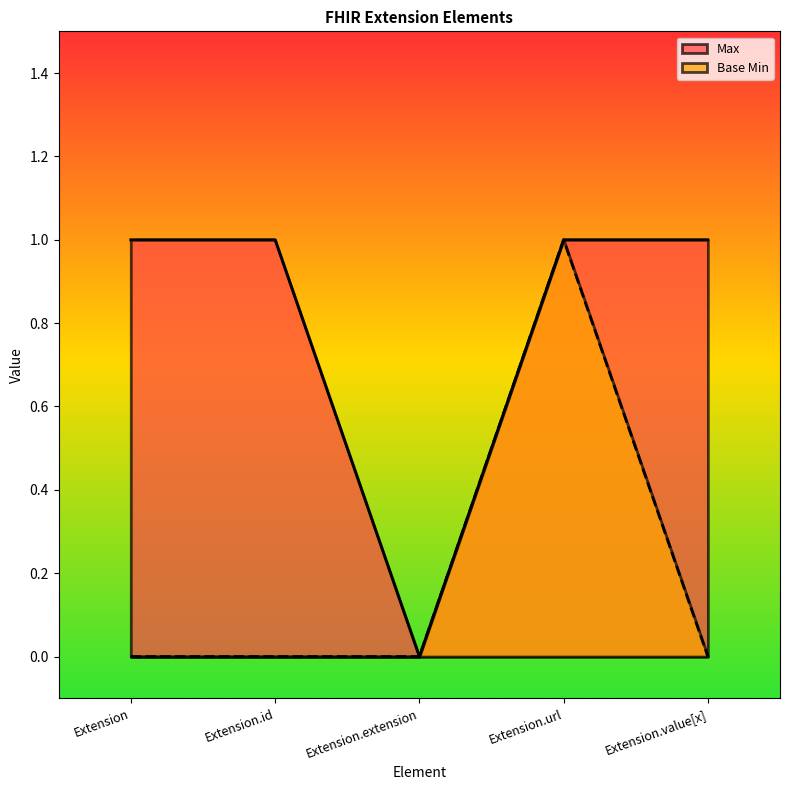

Where is the first local minimum for Max?

Extension.extension